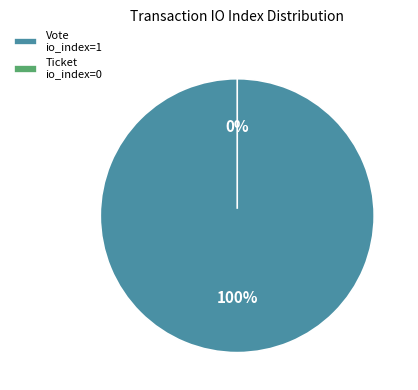

True or false: Ticket accounts for 1% of the total.

False